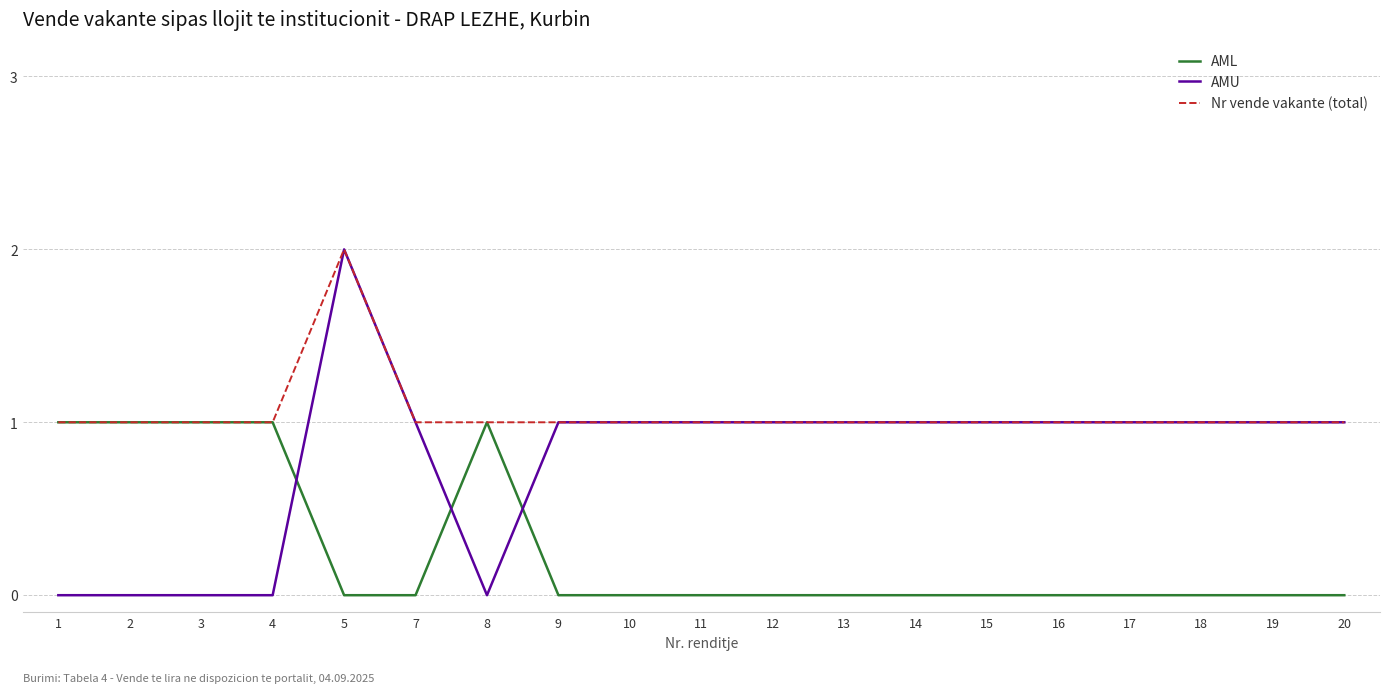

List the series in order of their overall mean, lowest first.

AML, AMU, Nr vende vakante (total)